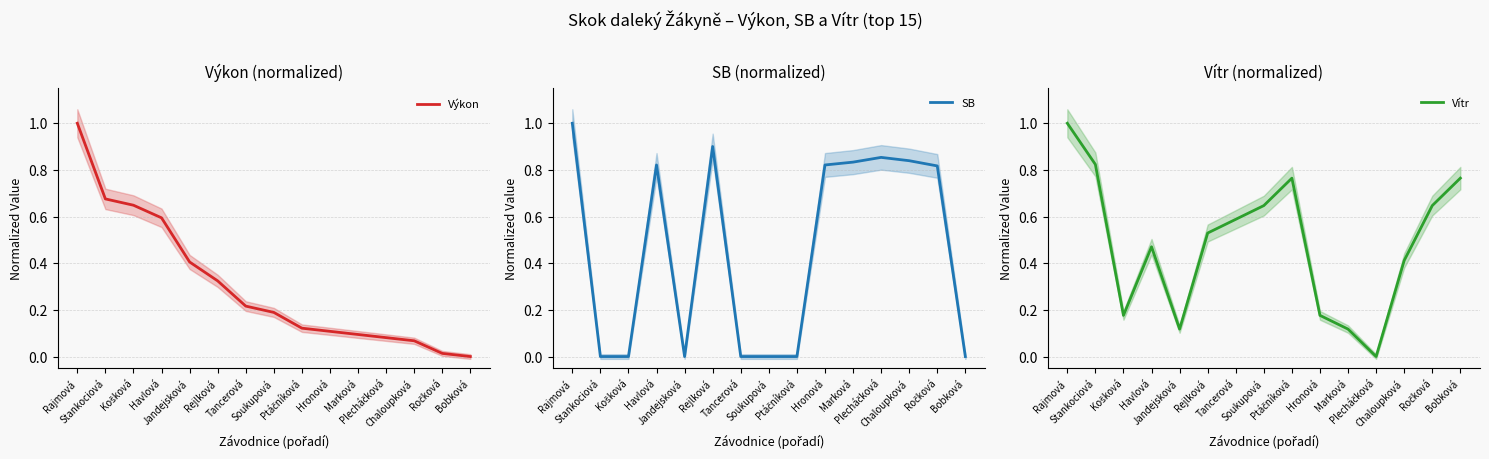

What position from the left is Jandejsková?

5